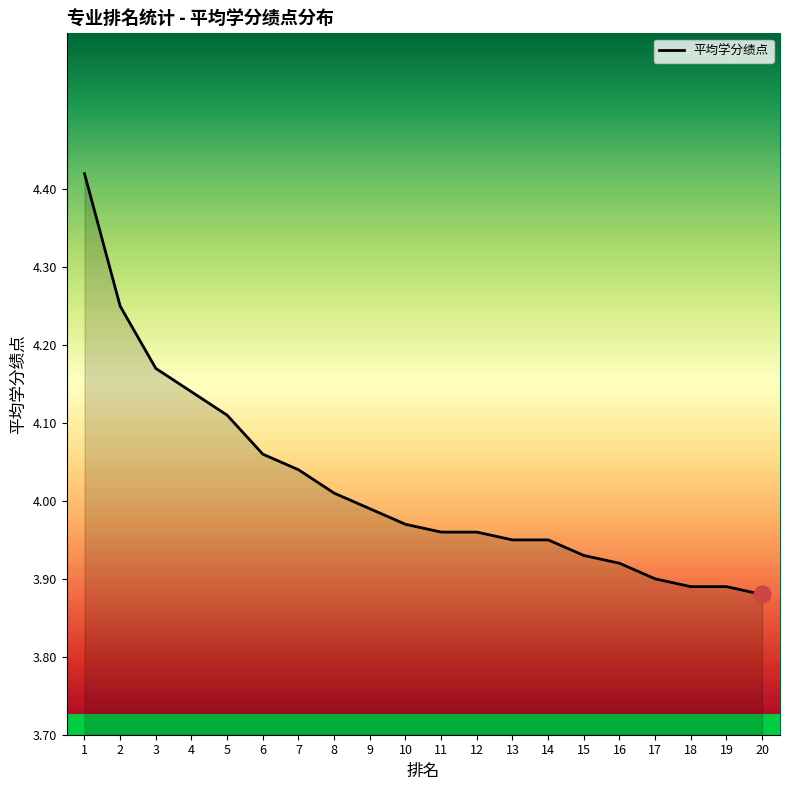

Approximately how many times larger is the value at 14 compared to 20?

1.0